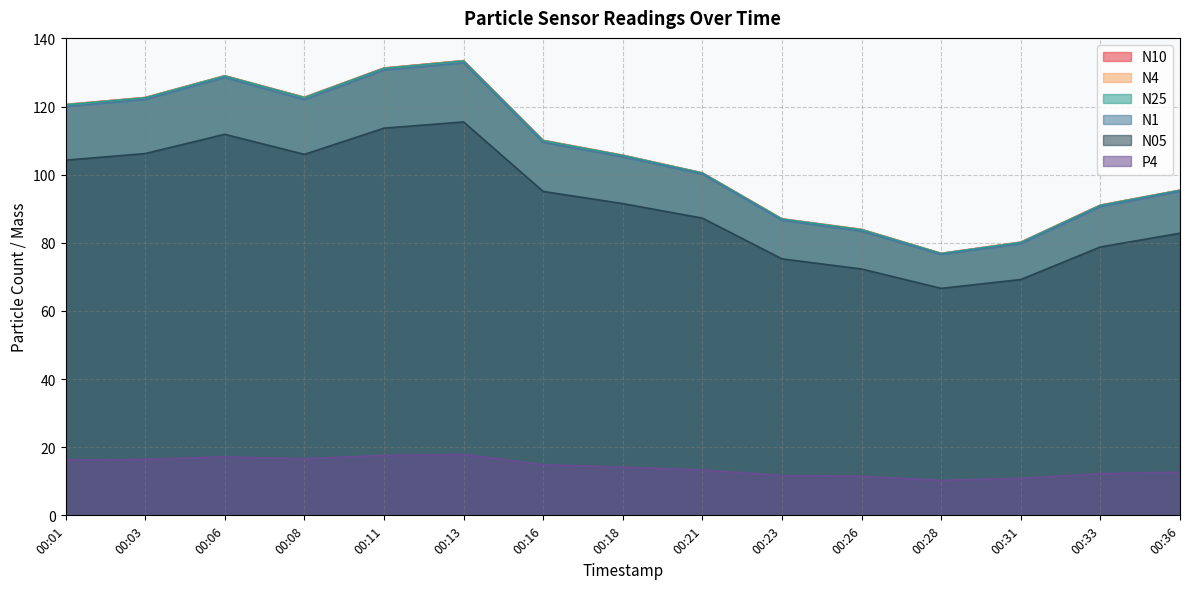

What is the sum of all N1 values?

1583.1